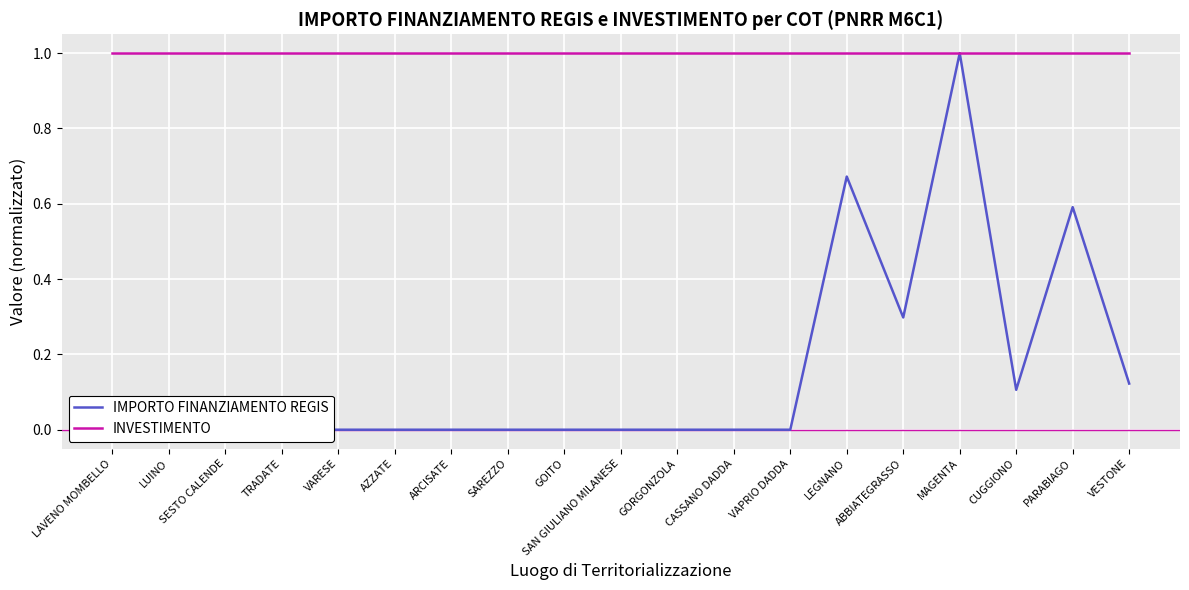

The INVESTIMENTO series shows 0.3 at TRADATE. True or false?

False